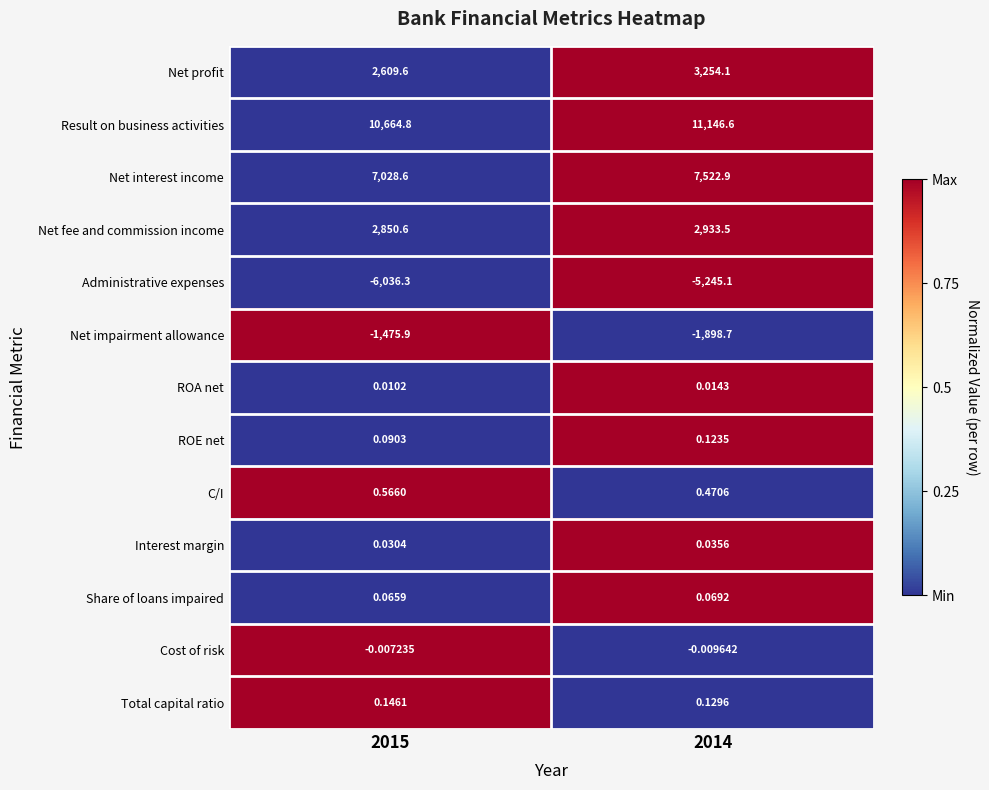

Is the value of Result on business activities at 2014 greater than the value of Share of loans impaired at 2015?

Yes